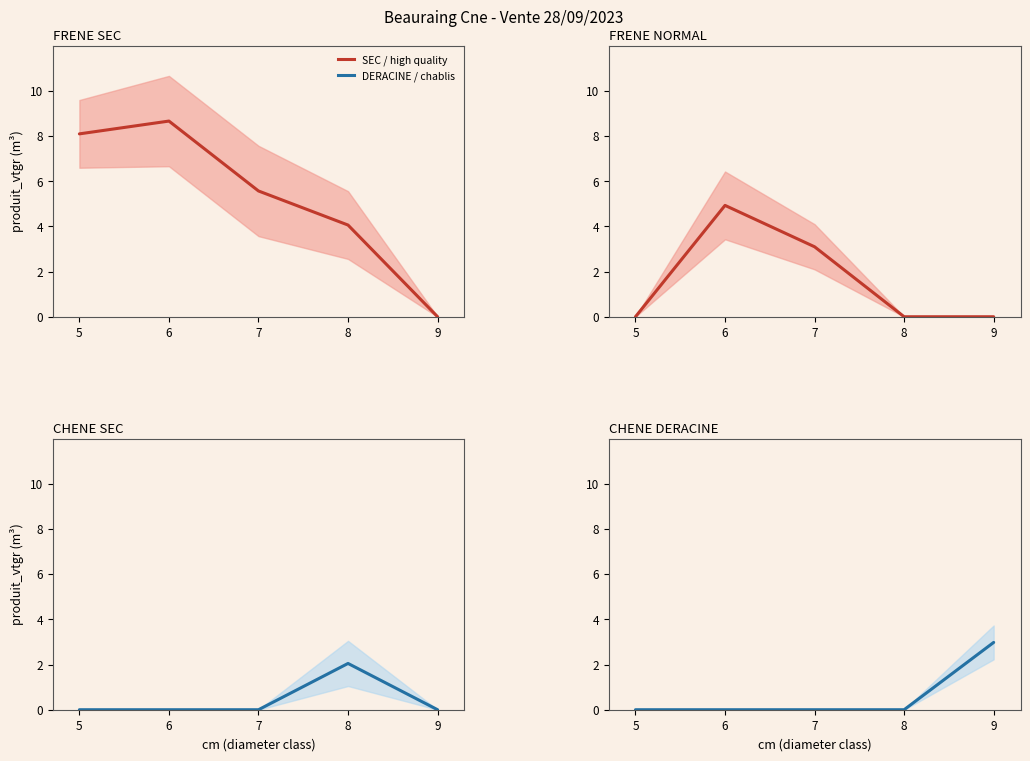

How many lines are shown in the chart?

4